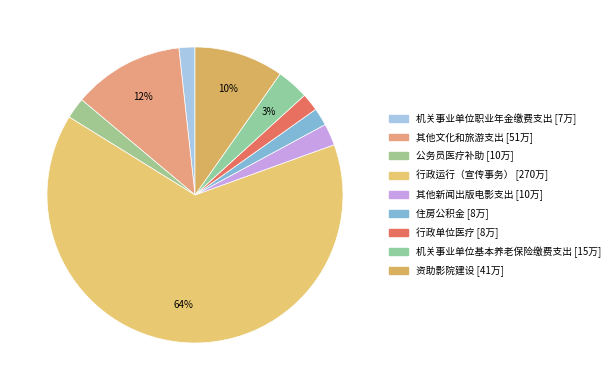

Count the number of slices in the pie.

9